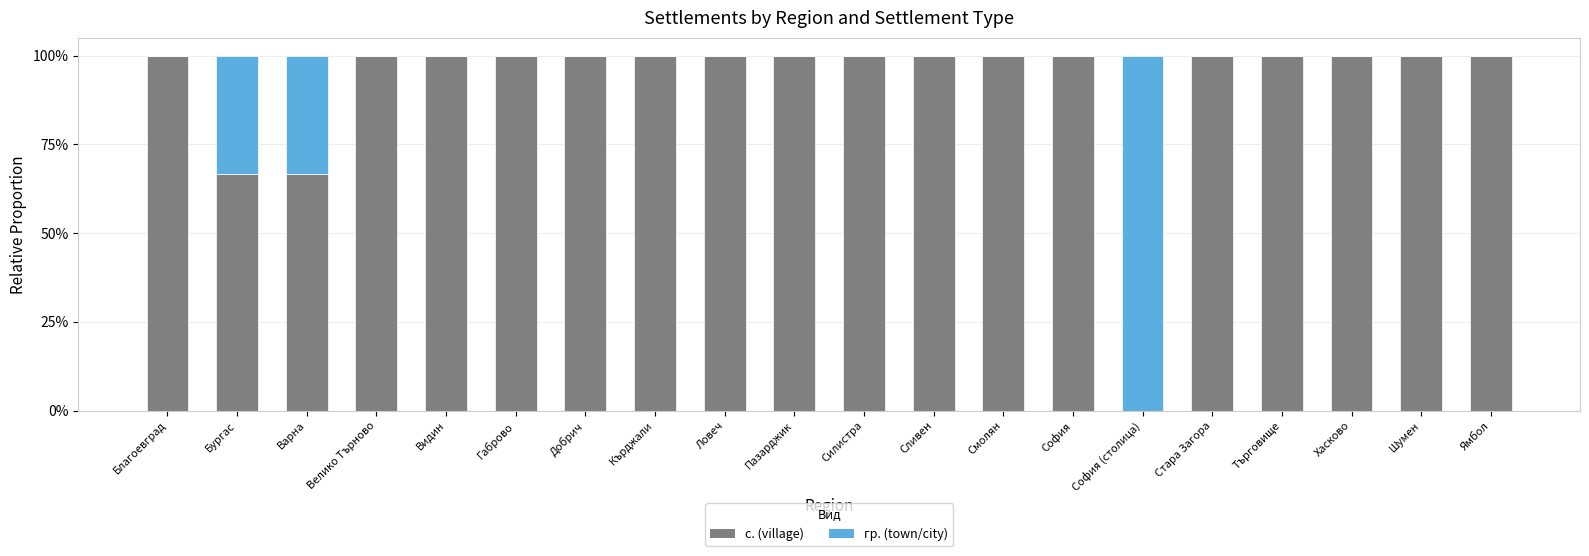

What position from the right is Търговище?

4